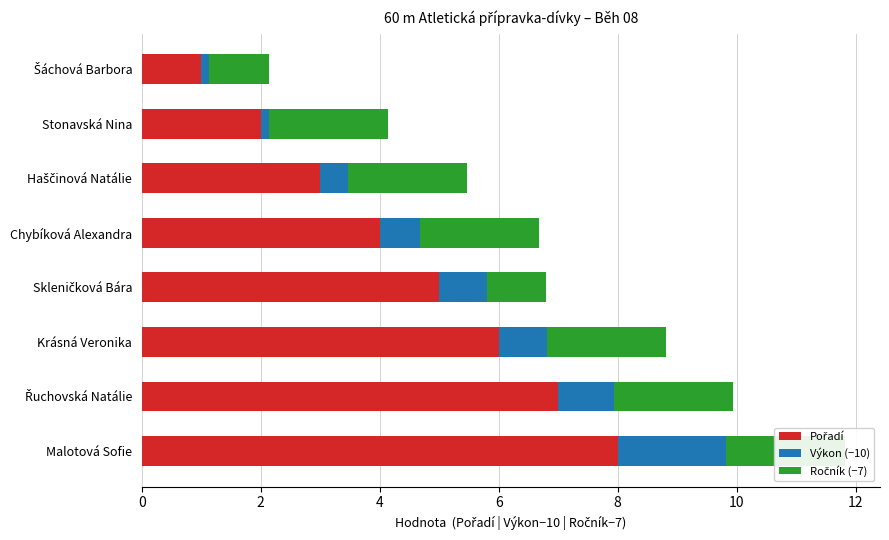

What is the greatest value displayed?

8.0